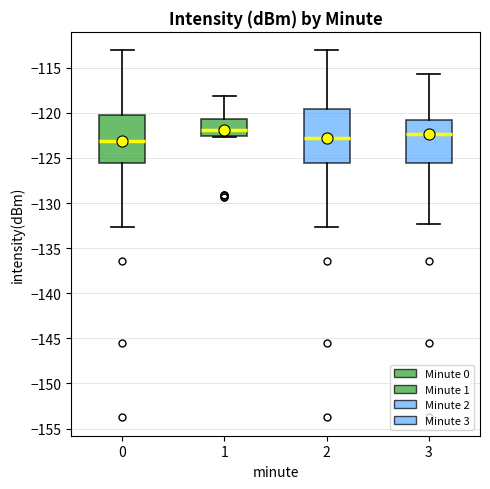

Reading left to right, read every box against the y-axis: the position of its median line, the range the box covers, and the ends of its whiskers. The values are not printed on the chart, so give them approximately, as read against the axis.

0: median -123.0, box -125.5 to -120.0, whiskers -132.5 to -113.0
1: median -122.0, box -122.5 to -120.5, whiskers -122.5 to -118.0
2: median -123.0, box -125.5 to -119.5, whiskers -132.5 to -113.0
3: median -122.5, box -125.5 to -121.0, whiskers -132.5 to -115.5